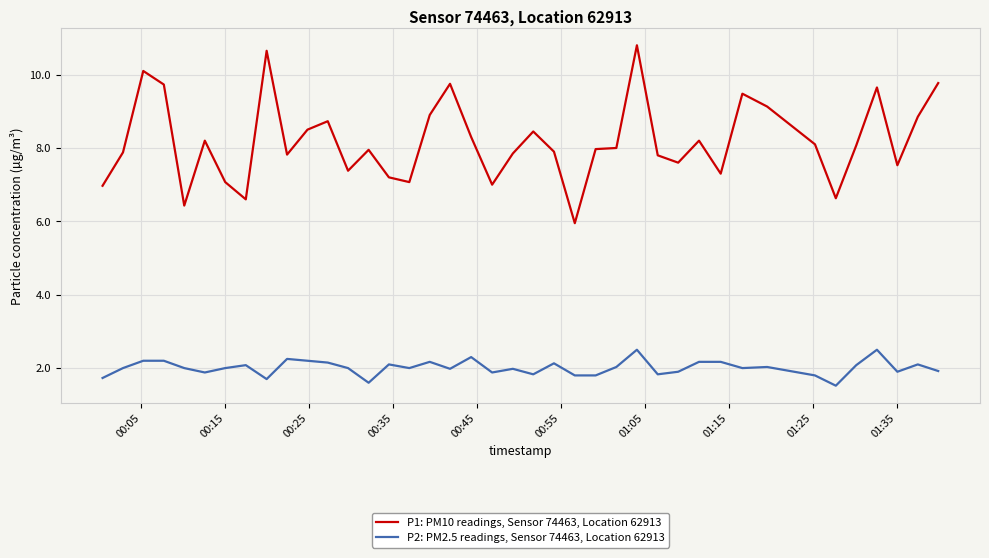

At how many categories does at least one series exceed 6?

39